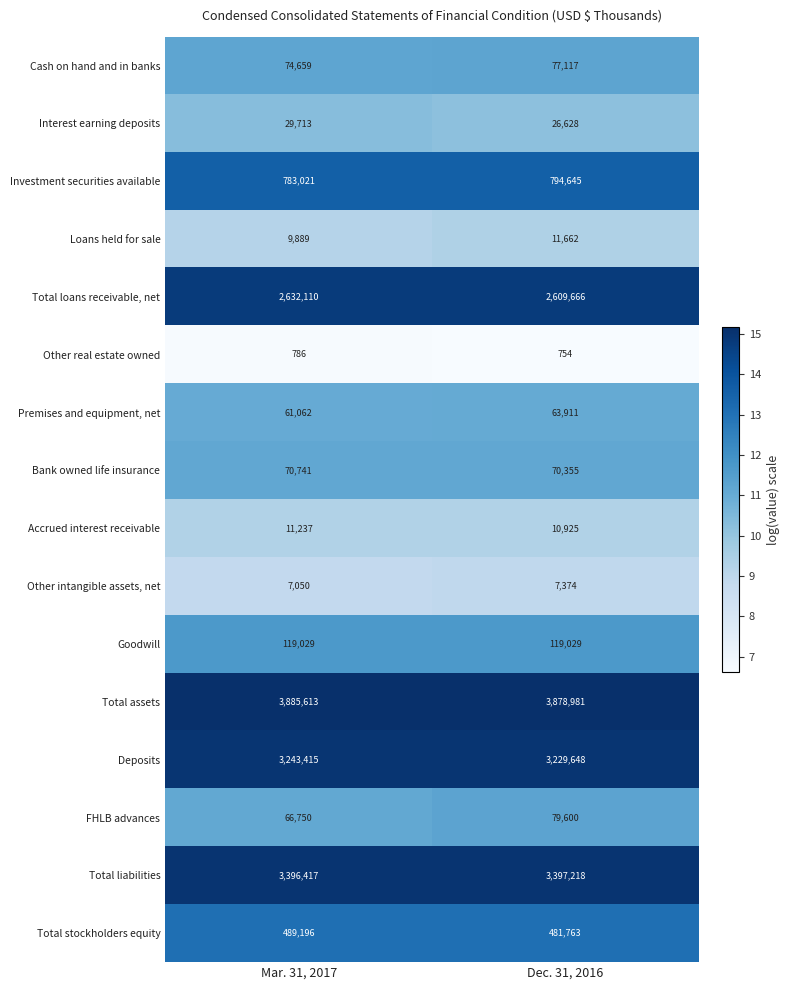

Rank the categories by Investment securities available value from highest to lowest.

Dec. 31, 2016, Mar. 31, 2017